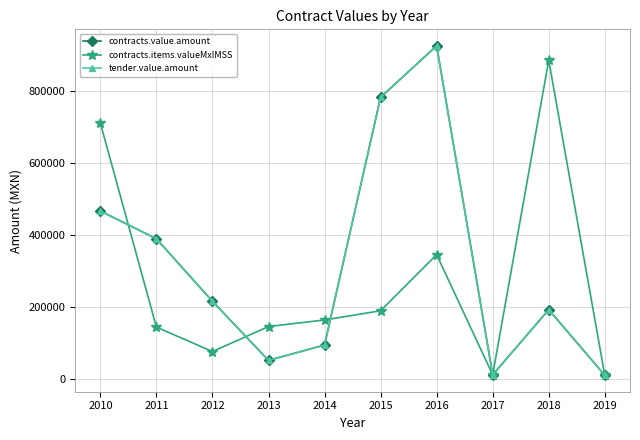

What is the difference between the maximum and minimum values in the tender.value.amount series?

914873.2